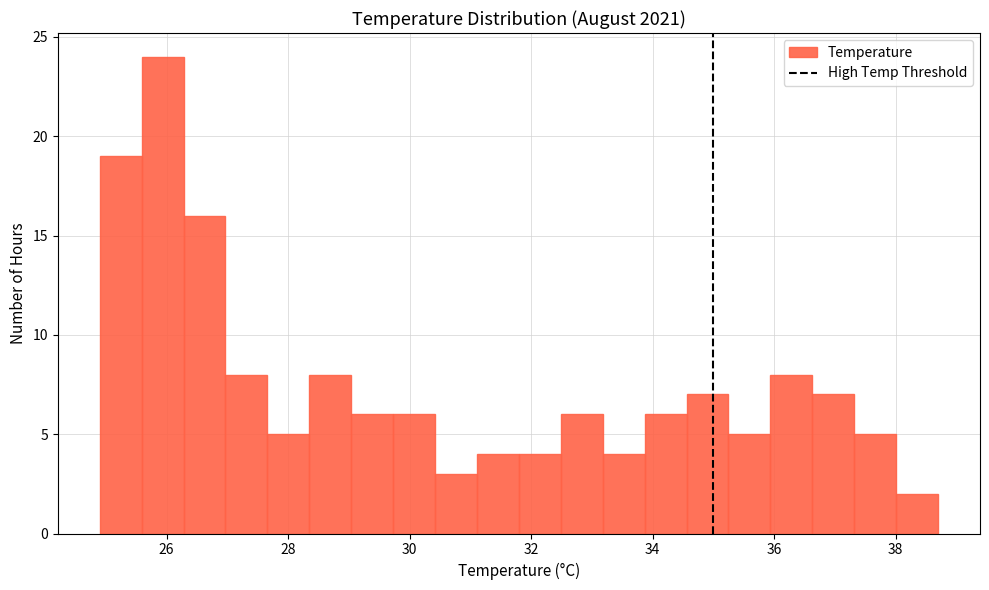

Around what value on the x-axis is the tallest bar? Give the approximate position of its centre, as read against the axis.

26.0